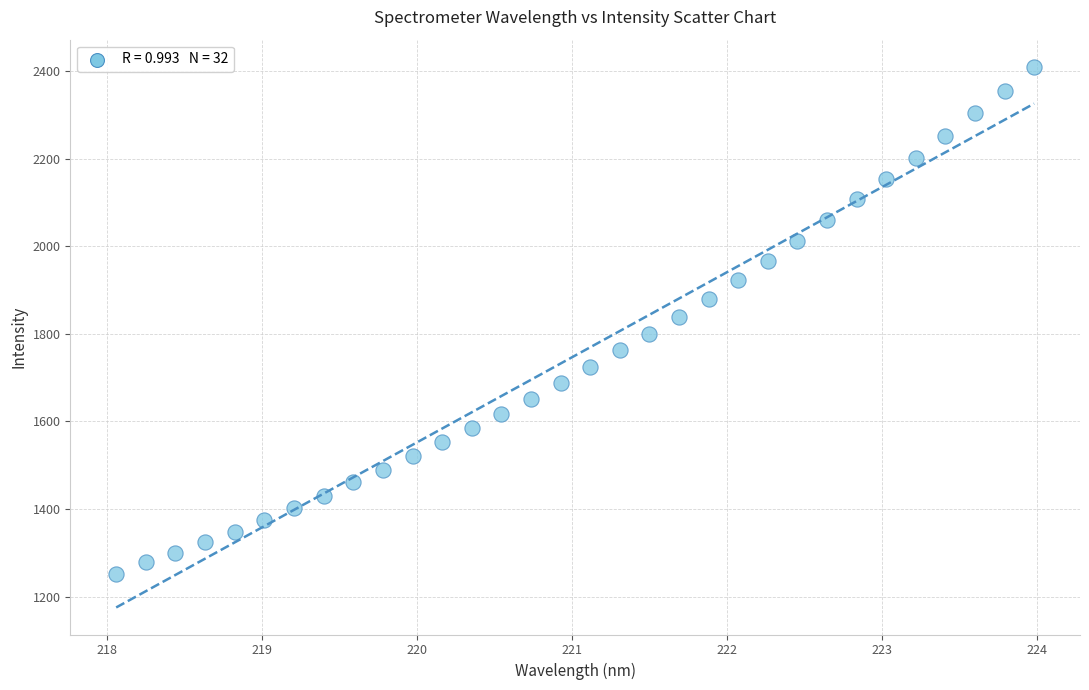

What is the range of X values (max minus min)?

5.9